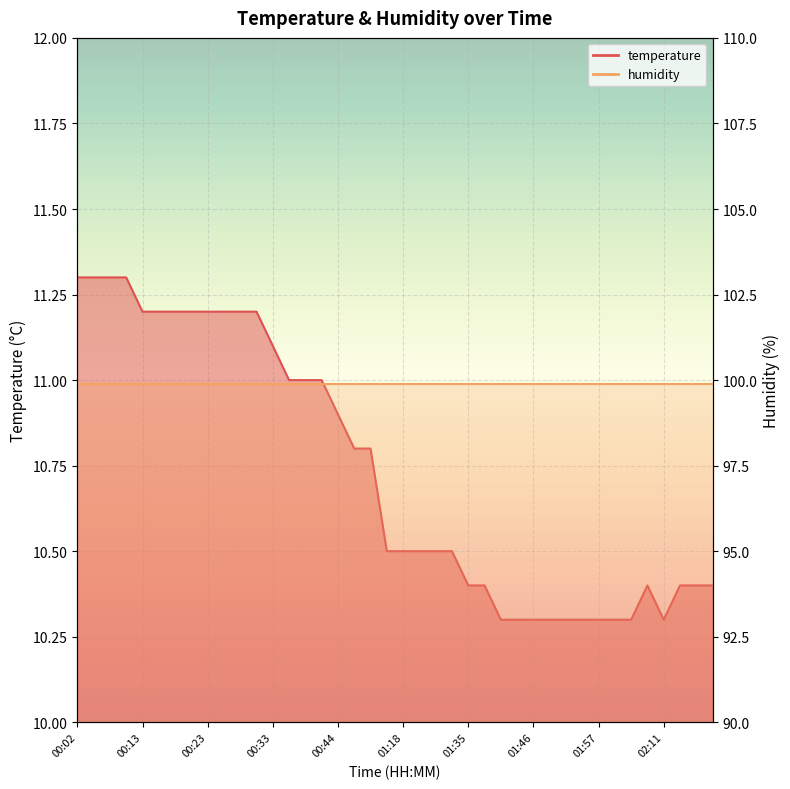

How many interior local peaks (higher than both neighbors) does the data have?

1